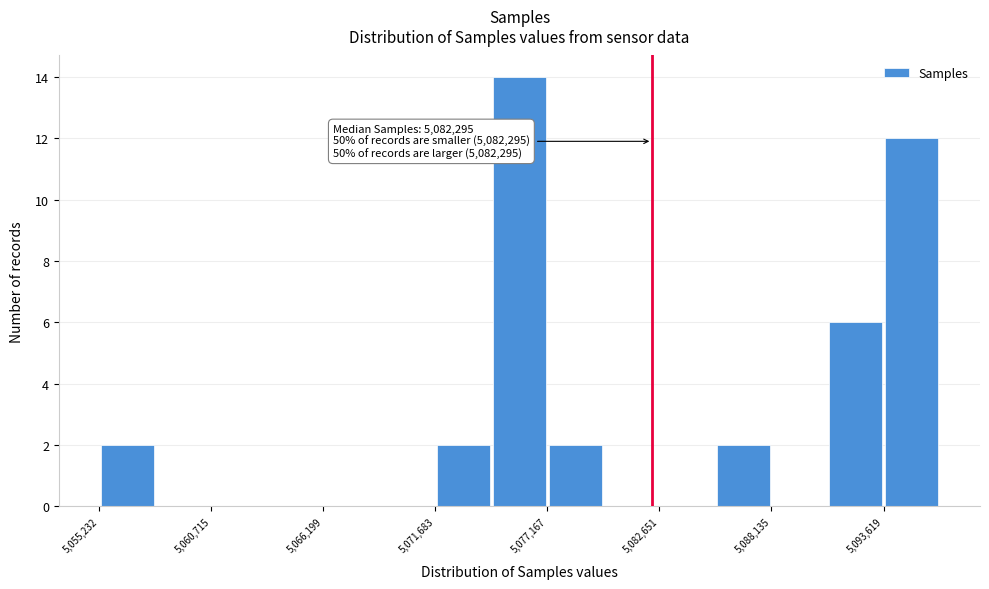

Around what value on the x-axis is the tallest bar? Give the approximate position of its centre, as read against the axis.

5076000